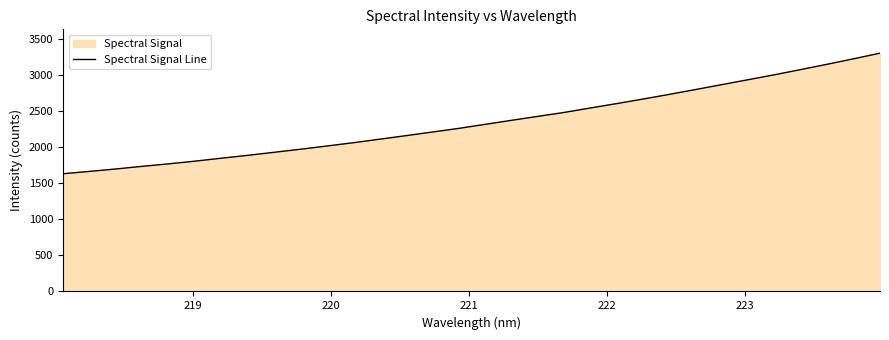

How many values are below 2320?

16